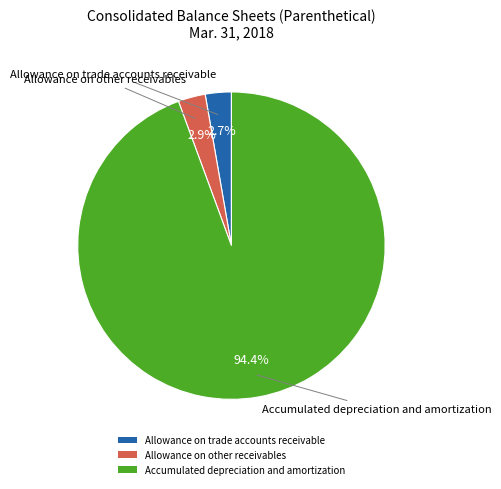

What percentage is the Allowance on trade accounts receivable slice, to the nearest percent?

3%